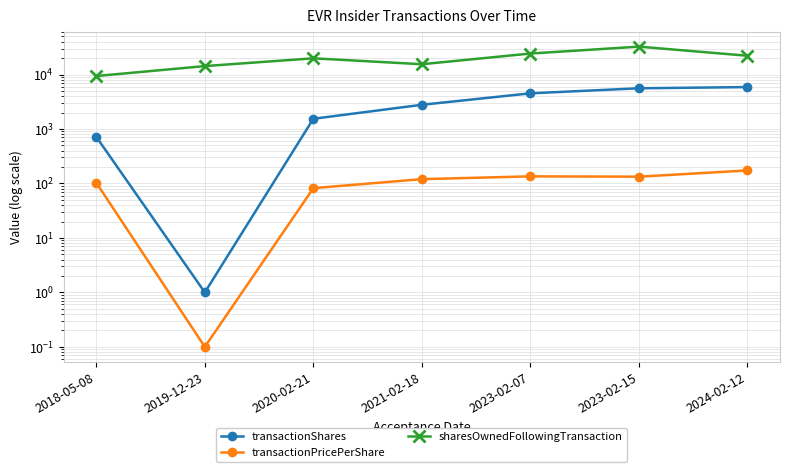

True or false: transactionPricePerShare has more than 1 points higher than both neighbors.

False